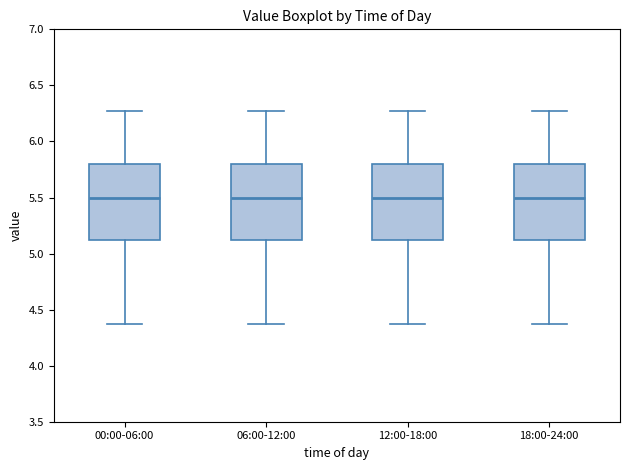

Reading left to right, read every box against the y-axis: the position of its median line, the range the box covers, and the ends of its whiskers. The values are not printed on the chart, so give them approximately, as read against the axis.

00:00-06:00: median 5.50, box 5.10 to 5.80, whiskers 4.35 to 6.25
06:00-12:00: median 5.50, box 5.10 to 5.80, whiskers 4.35 to 6.25
12:00-18:00: median 5.50, box 5.10 to 5.80, whiskers 4.35 to 6.25
18:00-24:00: median 5.50, box 5.10 to 5.80, whiskers 4.35 to 6.25